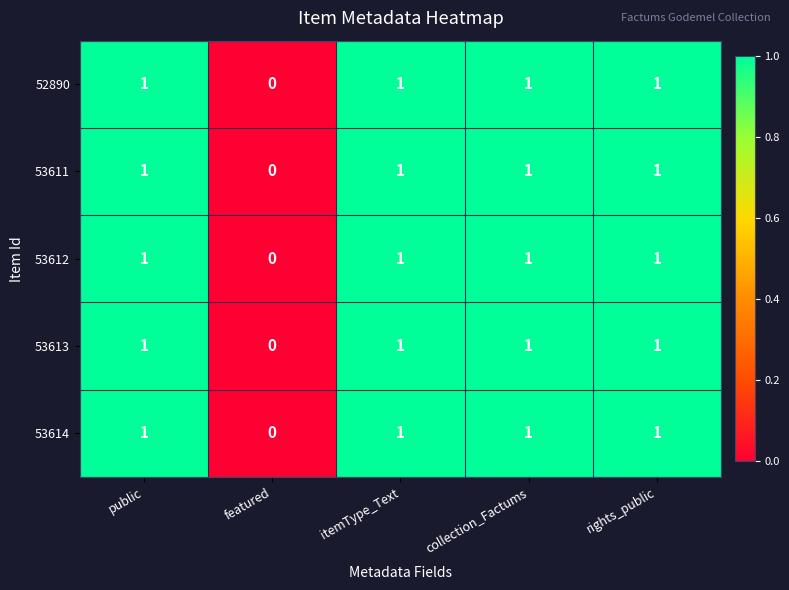

At which category does the chart reach its minimum across all series?

featured